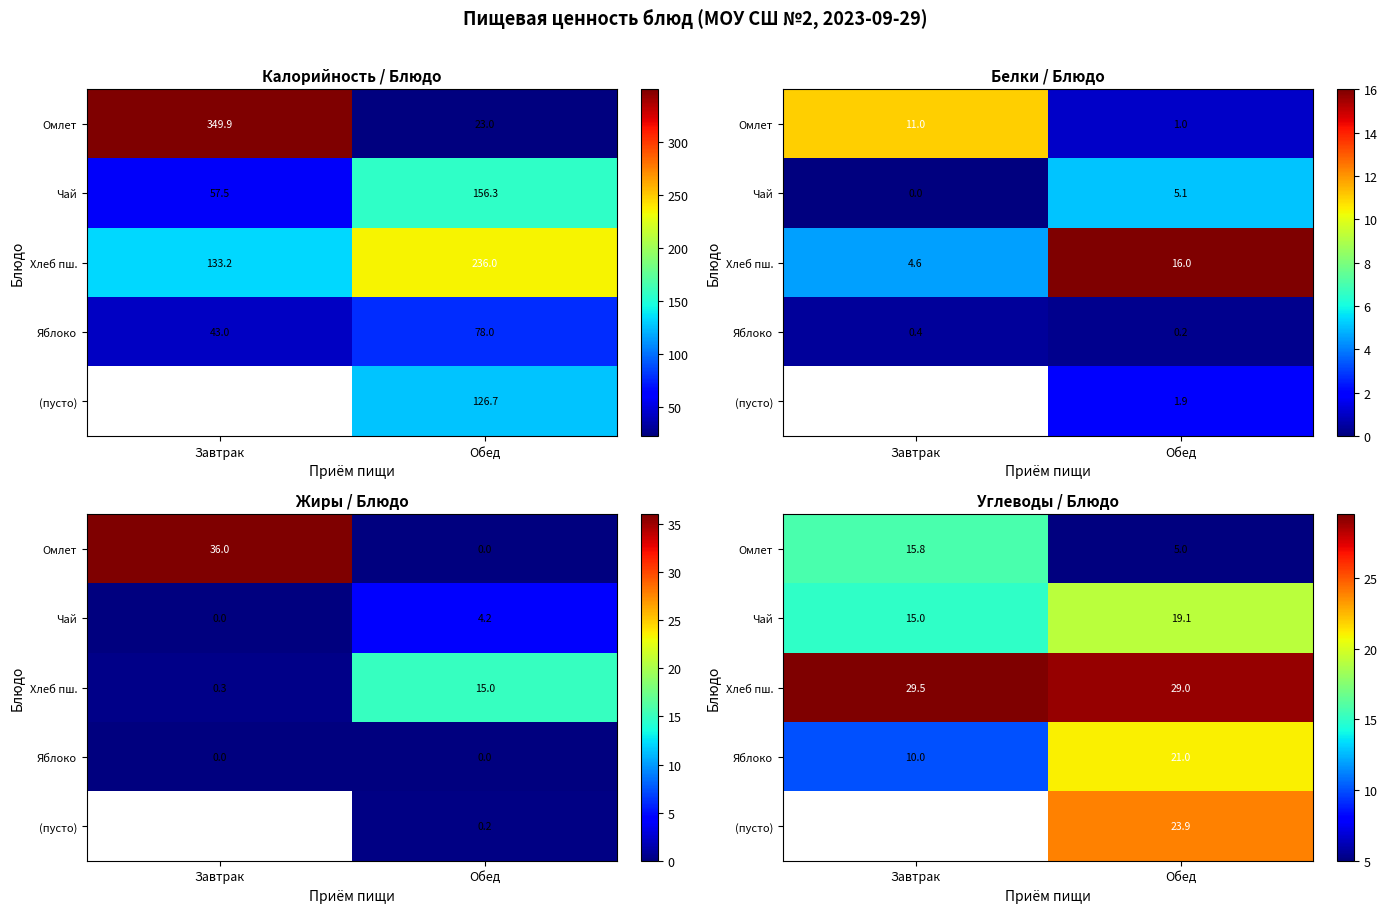

Is it true that (пусто) equals 6.3 at Обед?

False